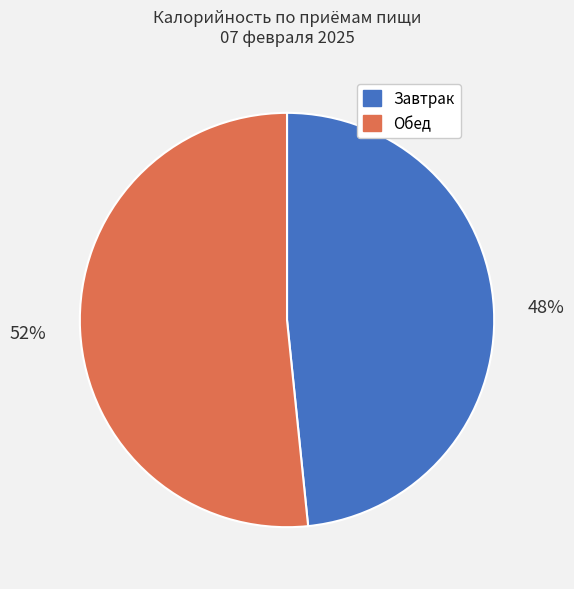

Which category has the biggest portion of the pie?

Обед